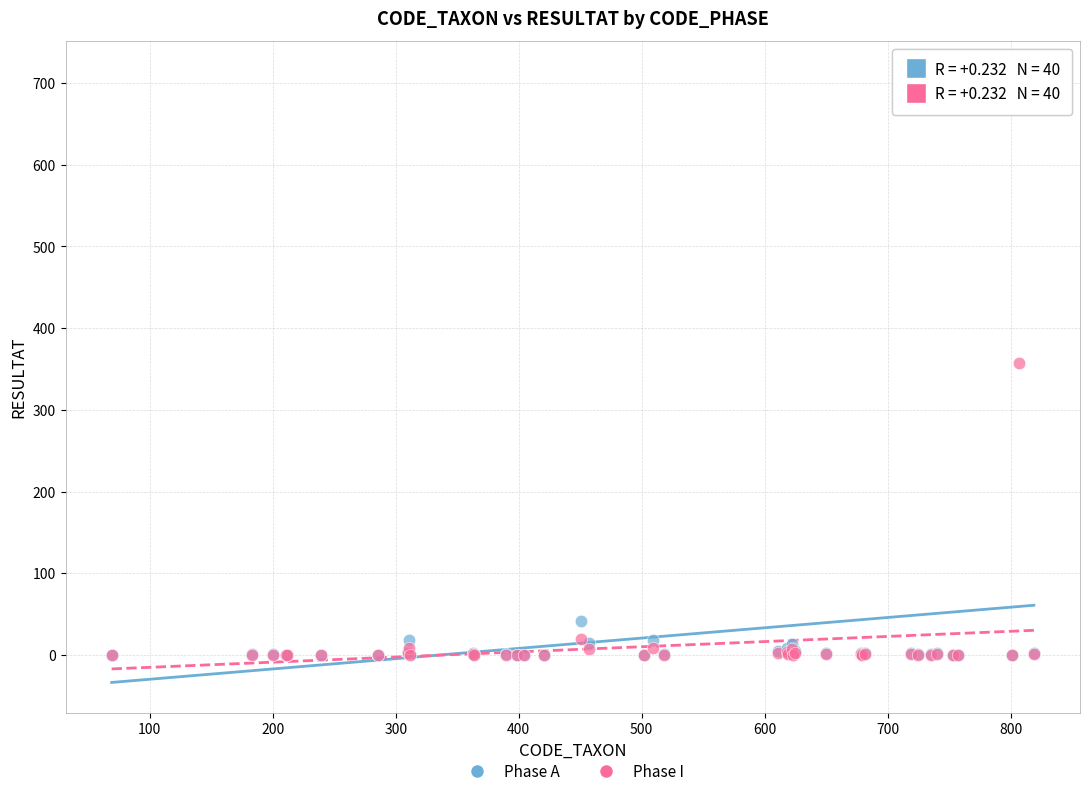

In the Phase I series, what Y value is closest to 178?

20